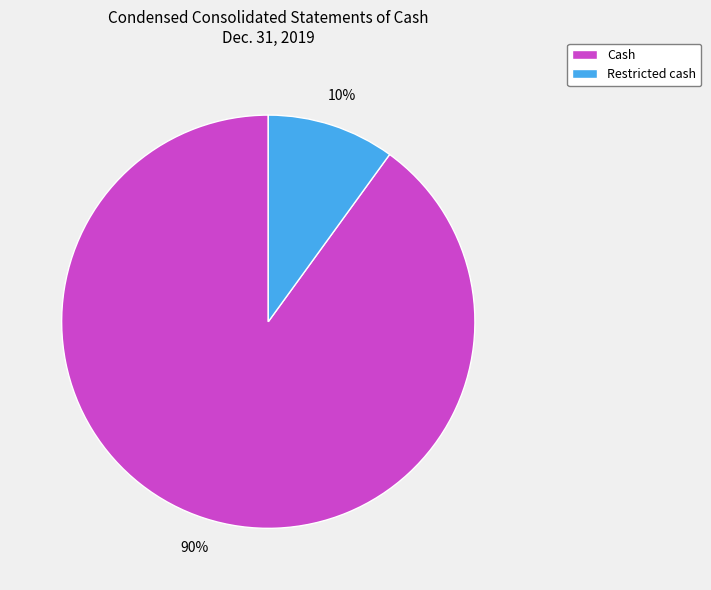

Do Cash and Restricted cash together represent more than half of the pie?

Yes